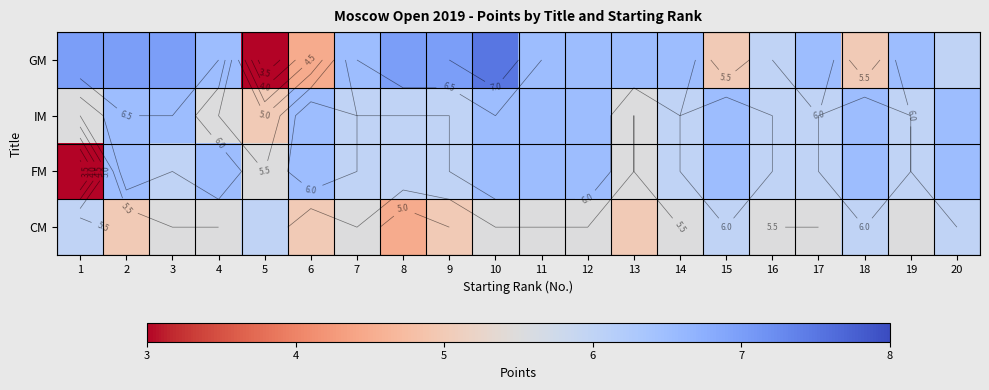

Rank the series at 5 from lowest to highest value.

GM, IM, FM, CM